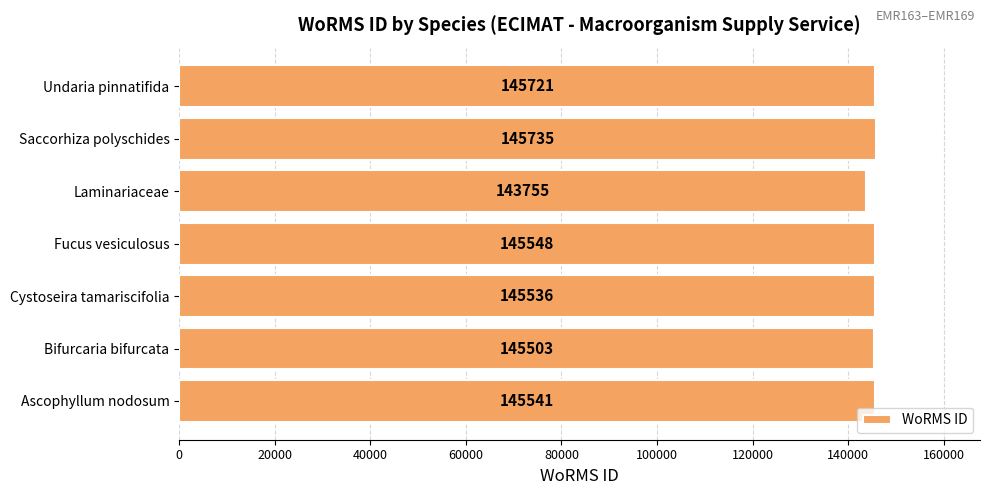

Where is the data nearest to the value 144745?

Bifurcaria bifurcata